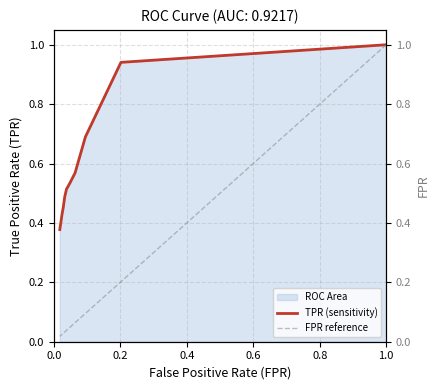

Which series has the largest range (max minus min)?

FPR reference